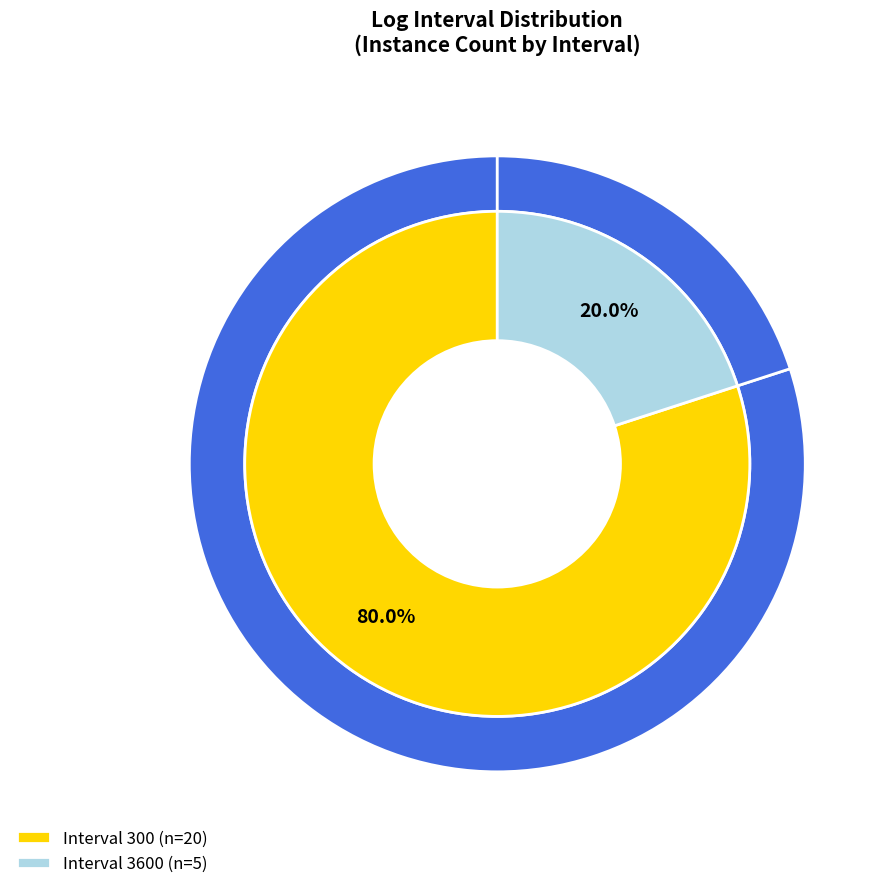

Between 300 and 3600, which is larger?

300